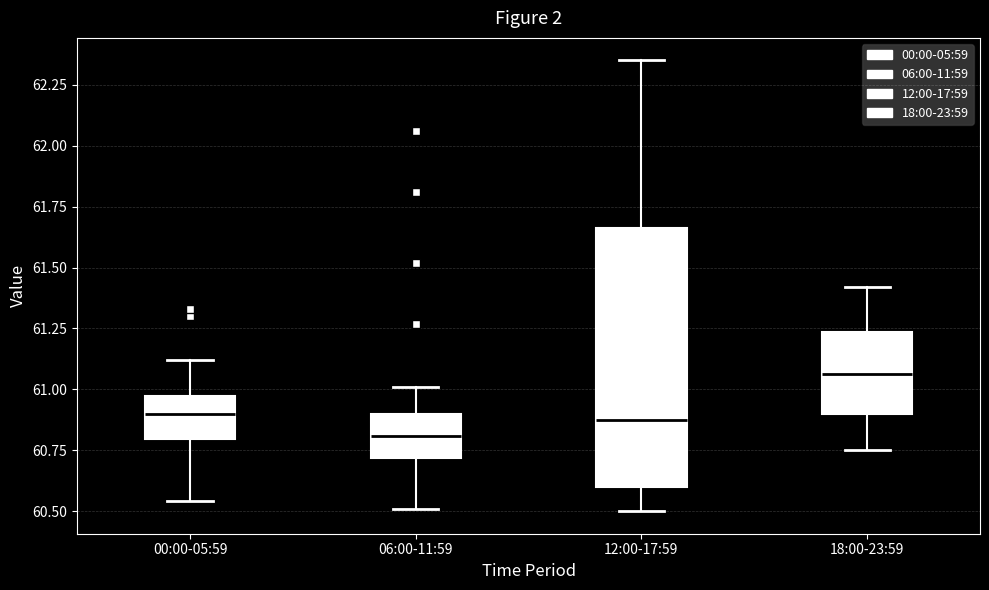

Where does the upper whisker of the box for 06:00-11:59 end on the y-axis? The values are not printed on the chart, so give them approximately, as read against the axis.

61.00